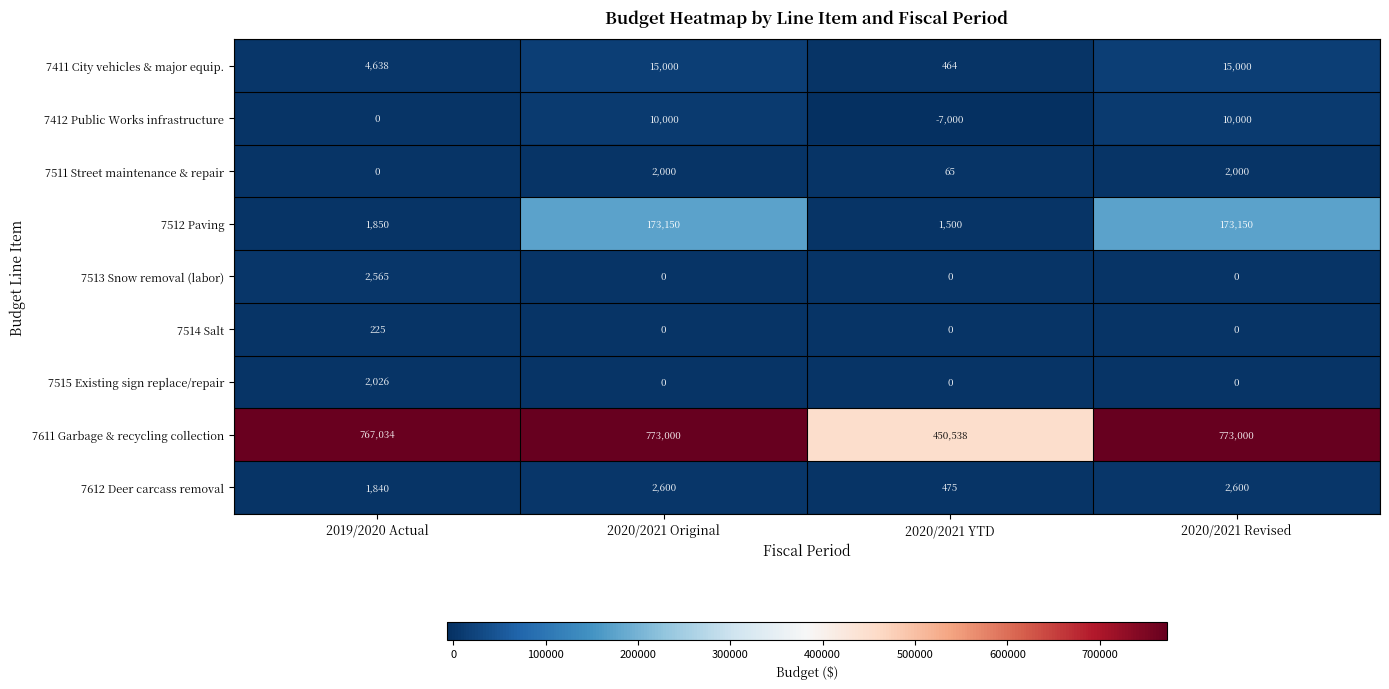

What is the maximum value for 7514 Salt?

225